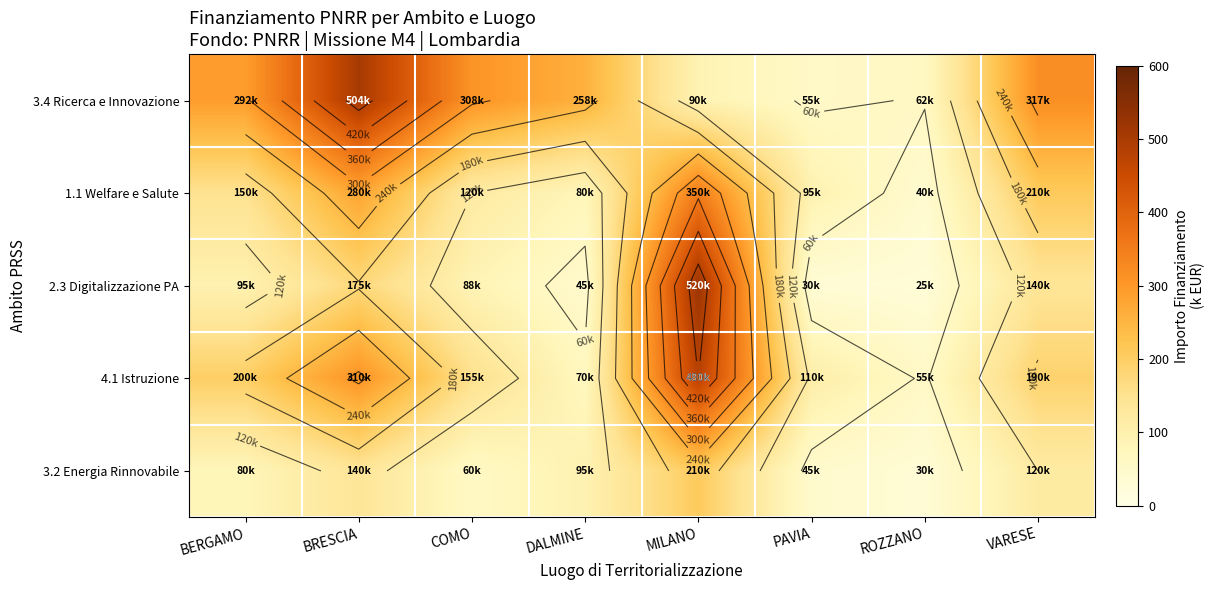

How many values in the 3.4 Ricerca e Innovazione series exceed 291?

4